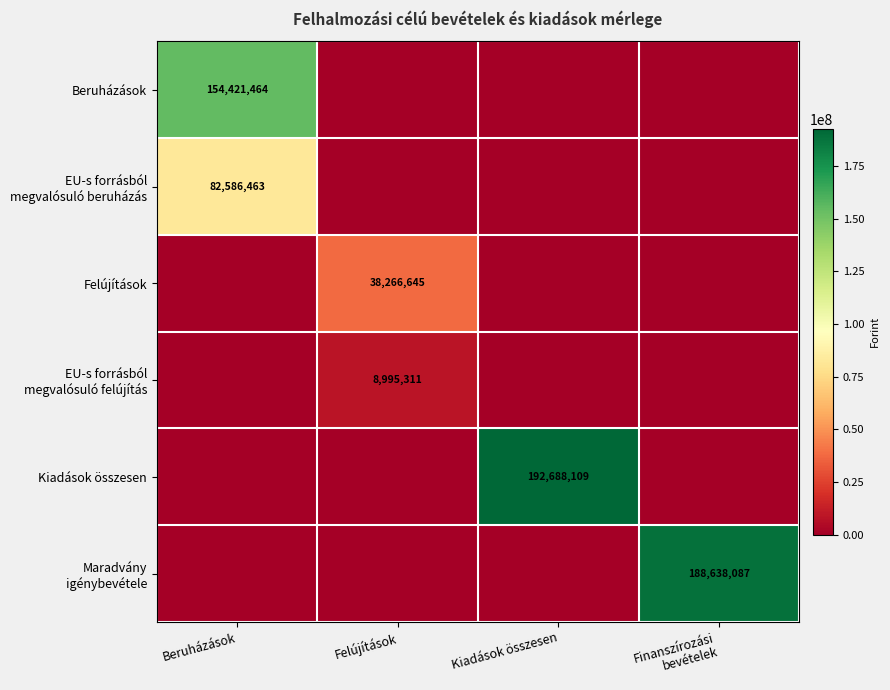

The value of Kiadások összesen at Kiadások összesen is 192688109. True or false?

True